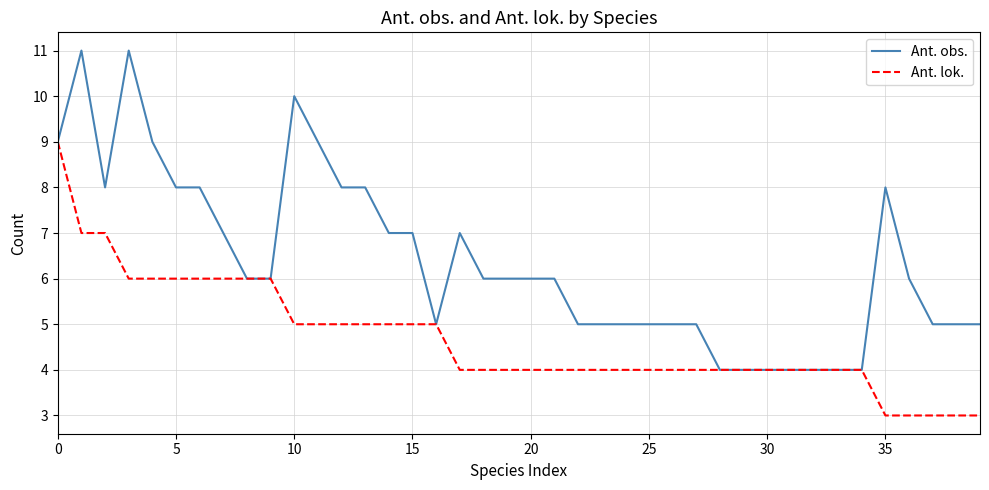

Which series has the largest total across all categories?

Ant. obs.